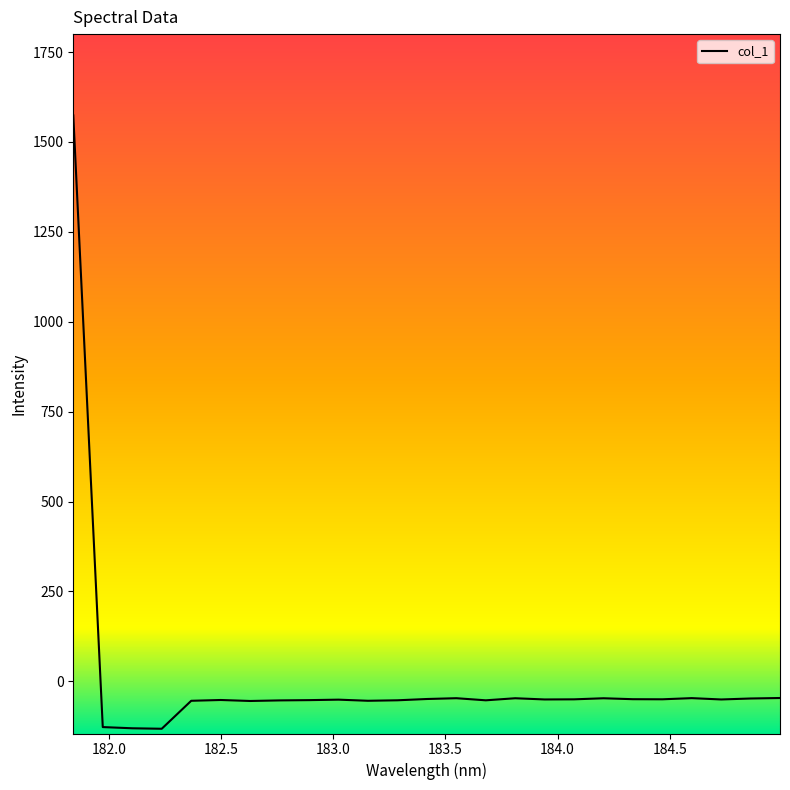

What is the greatest value displayed?

1573.9